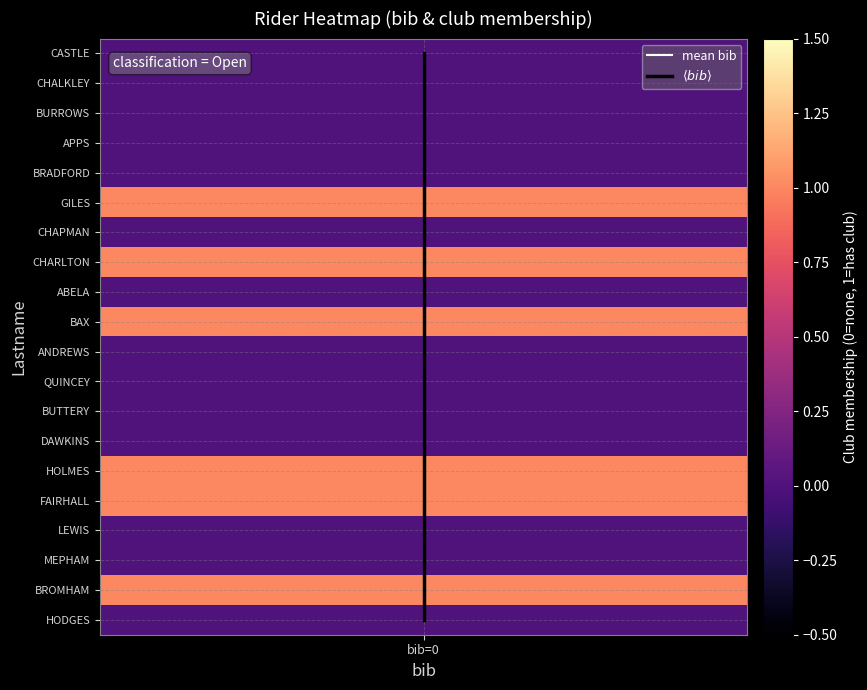

The value of mean bib at bib=0 is 11. True or false?

False